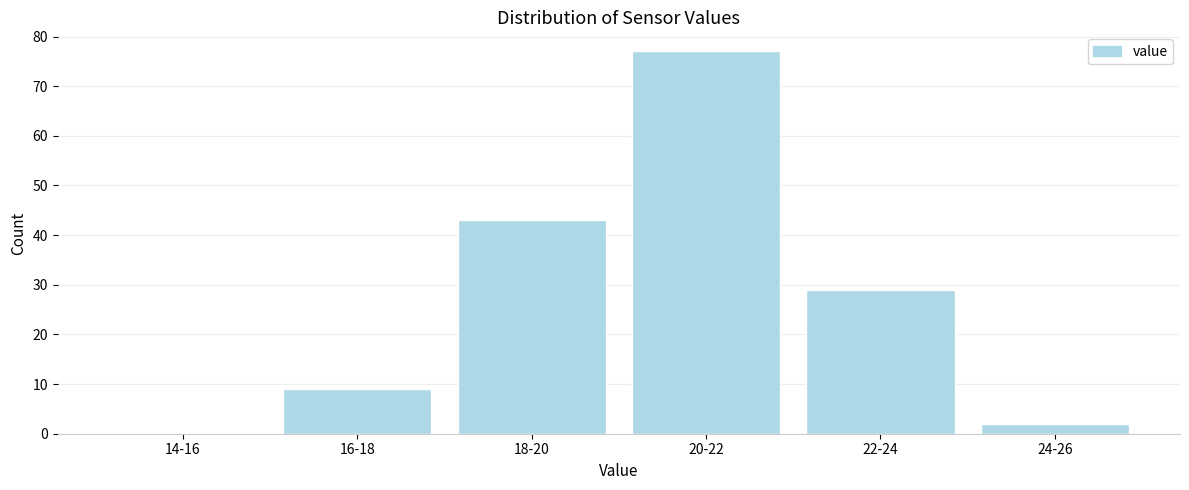

Reading right to left, what are all the values shown in this chart?

24-26=2	22-24=29	20-22=77	18-20=43	16-18=9	14-16=0